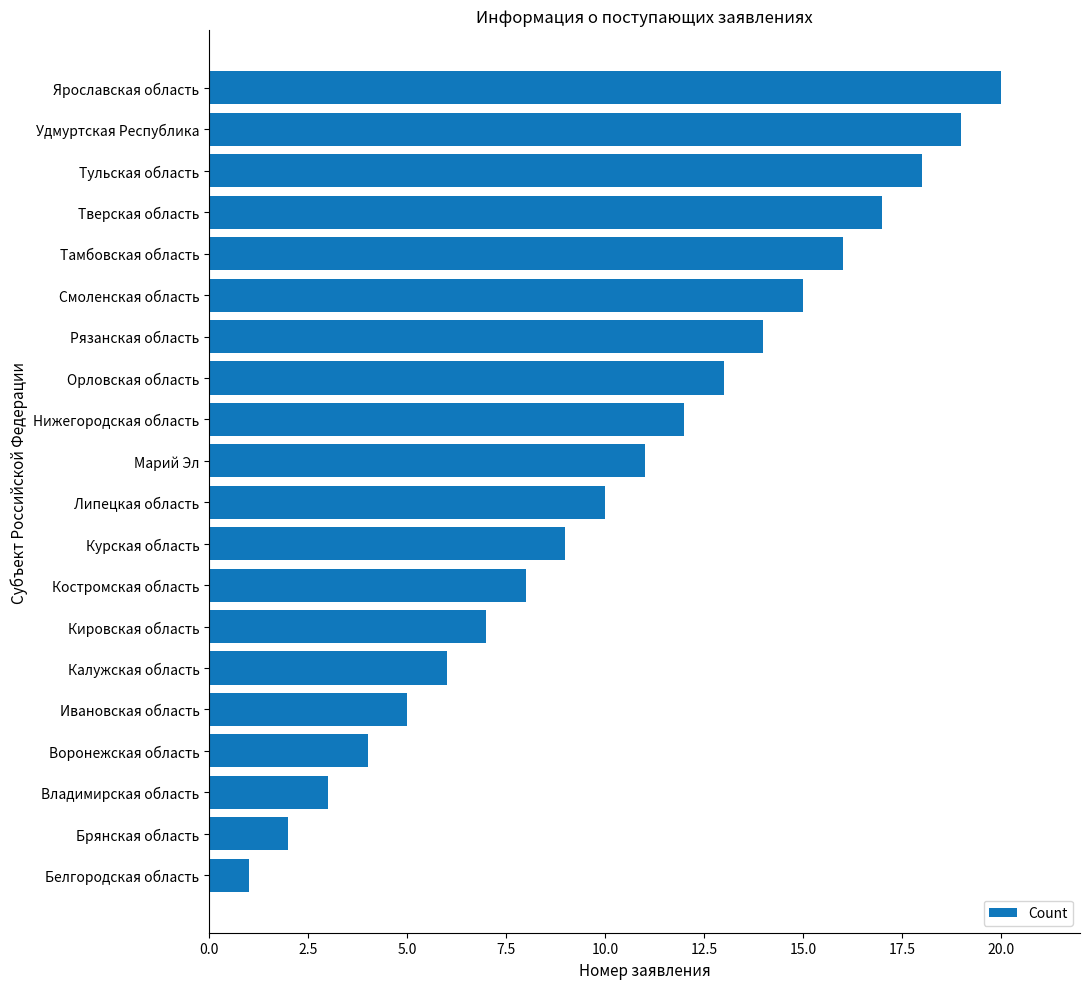

What is the change in value from Белгородская область to Нижегородская область?

+11